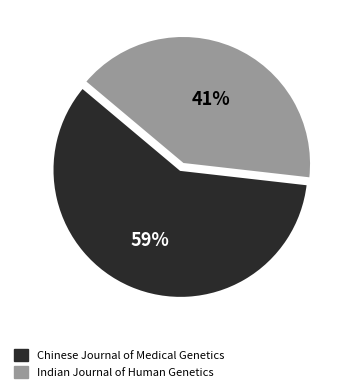

What is the ratio of the value at Indian Journal of Human Genetics to the value at Chinese Journal of Medical Genetics?

0.7